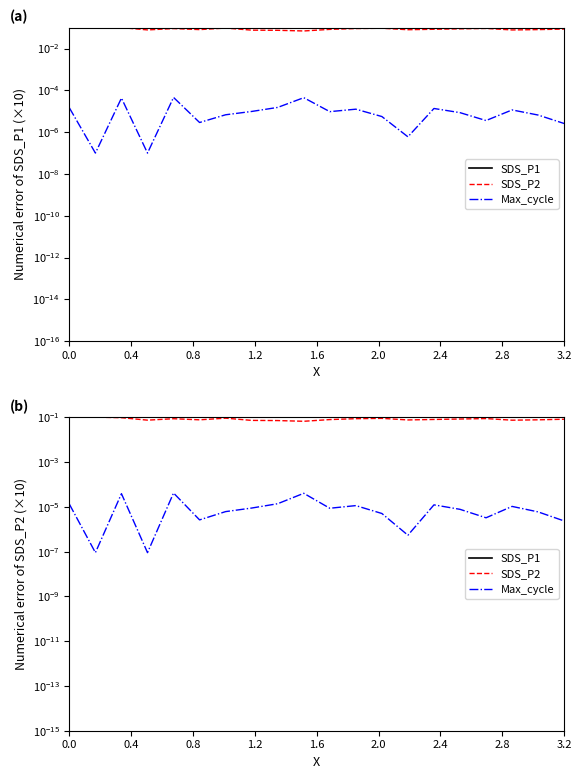

What is the greatest value displayed?

0.3